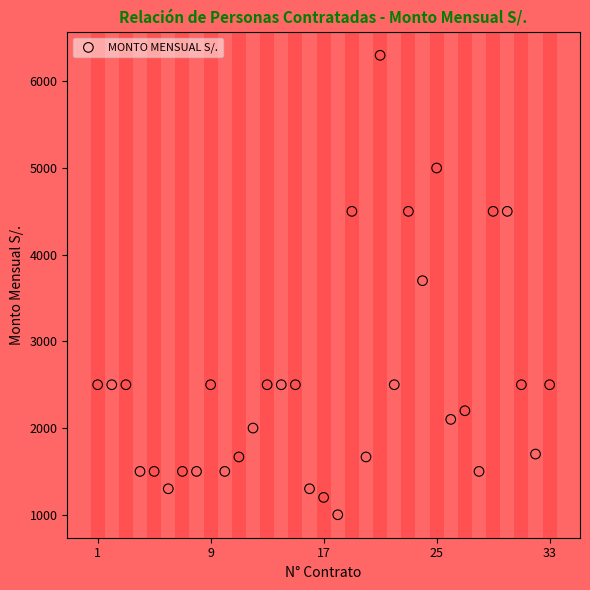

What is the range of Y values (max minus min)?

5300.0